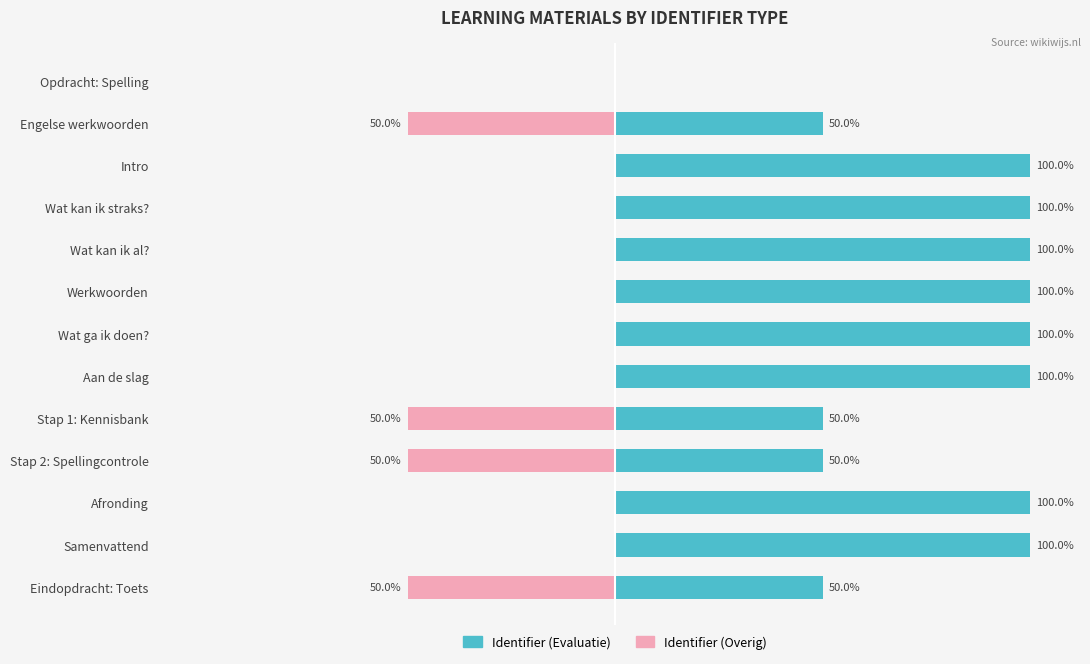

Which series has the largest total across all categories?

Identifier (Evaluatie)